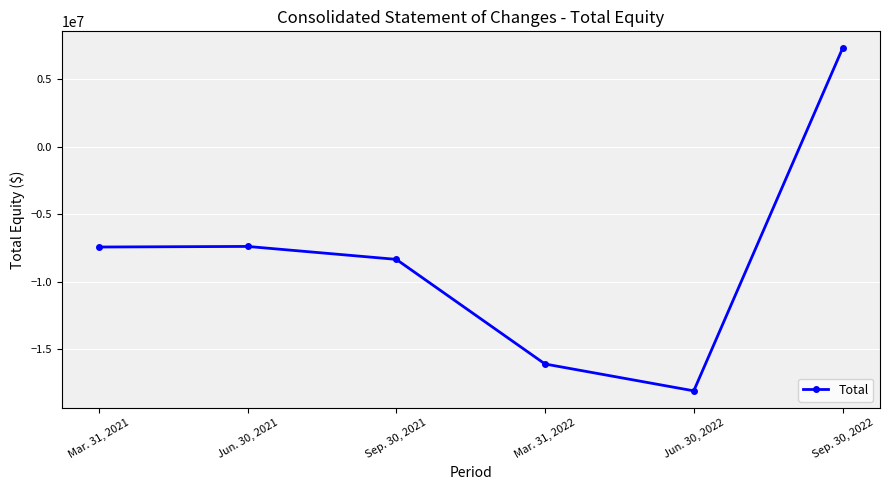

What is the label of the 6th point from the right?

Mar. 31, 2021